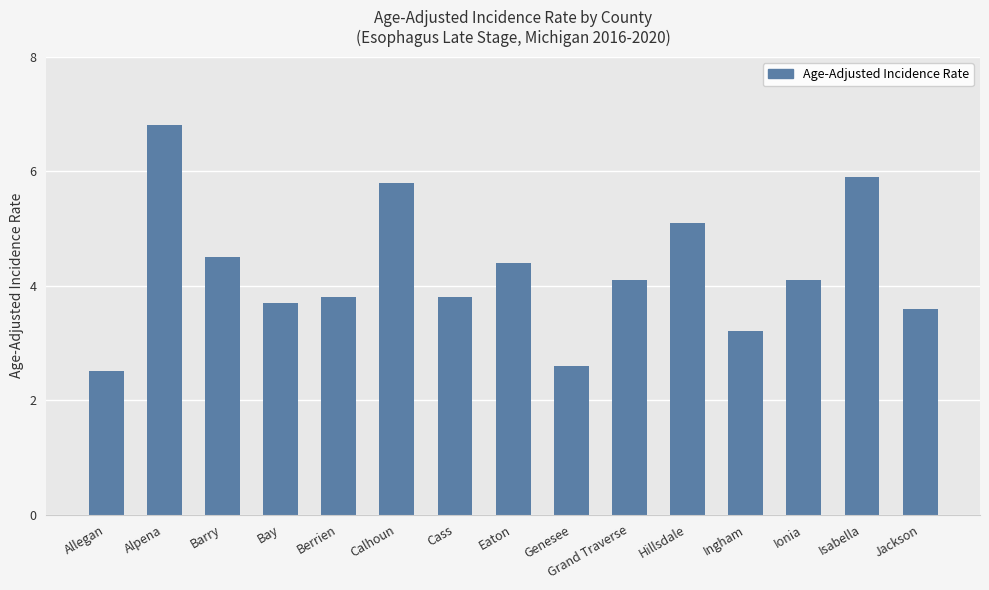

Which category has the highest value across all series?

Alpena